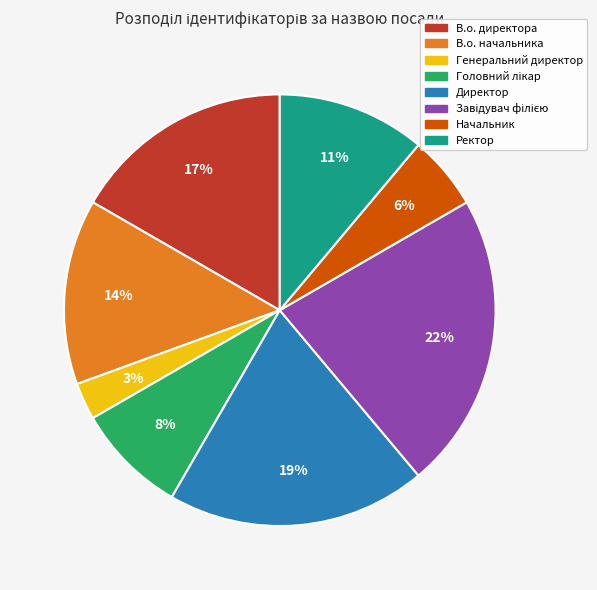

Which slice is the smallest?

Генеральний директор